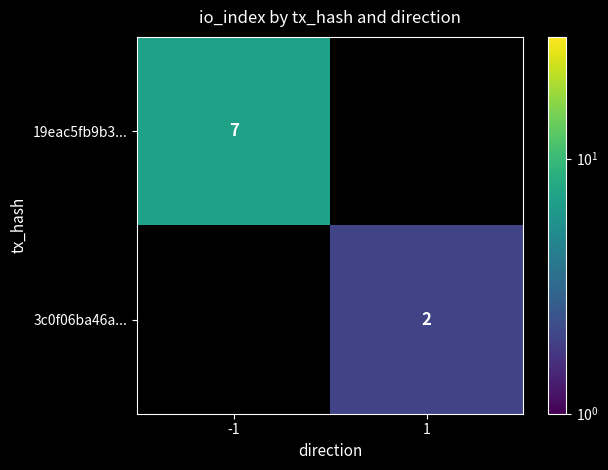

The 3c0f06ba46a... series shows 2 at 1. True or false?

True